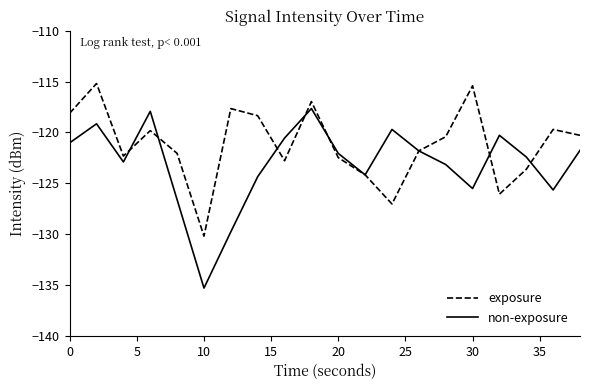

List the series in order of their peak value, highest first.

exposure, non-exposure